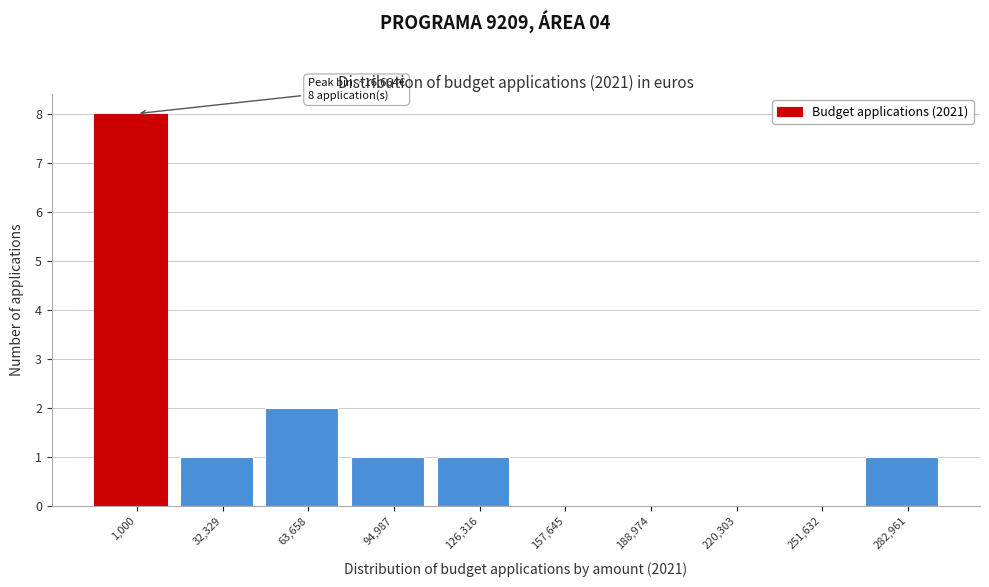

Reading left to right, what are all the values shown in this chart?

1,000=8	32,329=1	63,658=2	94,987=1	126,316=1	157,645=0	188,974=0	220,303=0	251,632=0	282,961=1